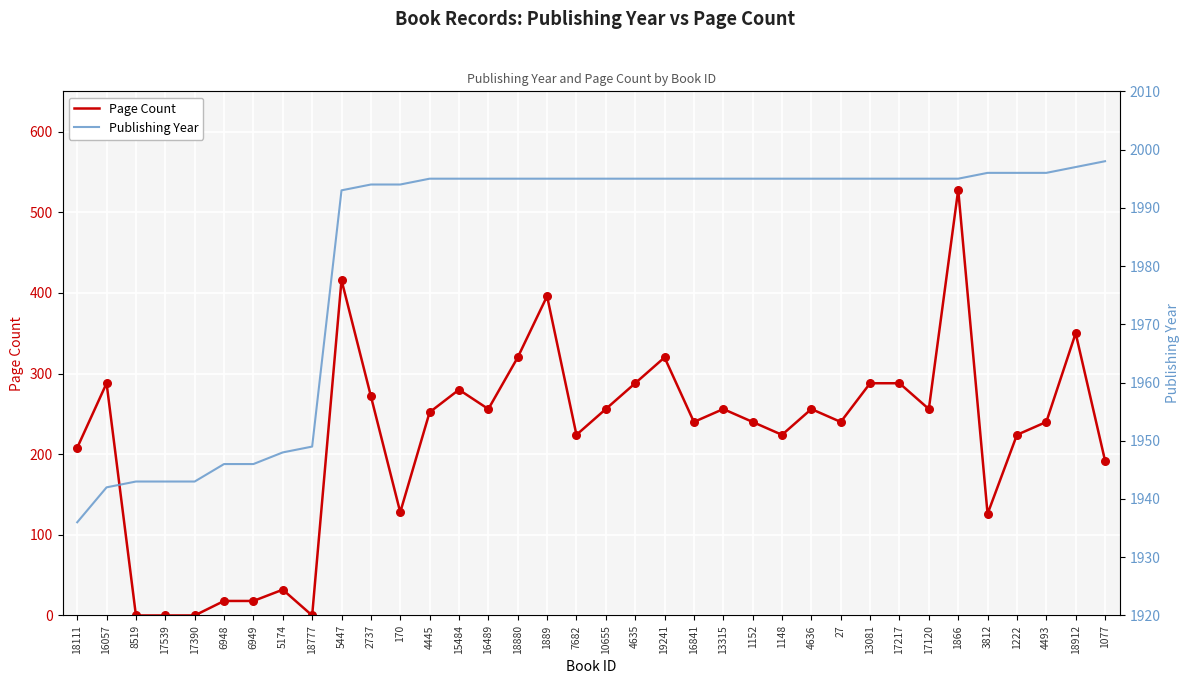

At which category is the sum across all series the highest?

1866